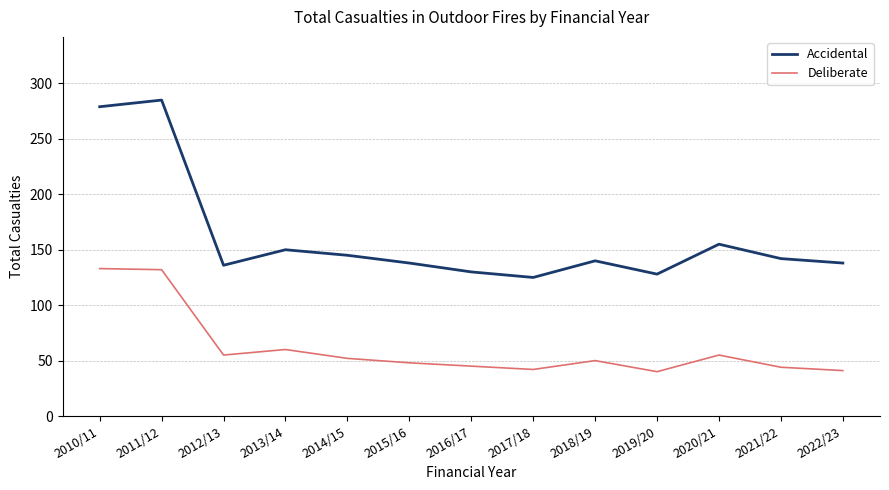

What is the total value across all series at 2019/20?

168